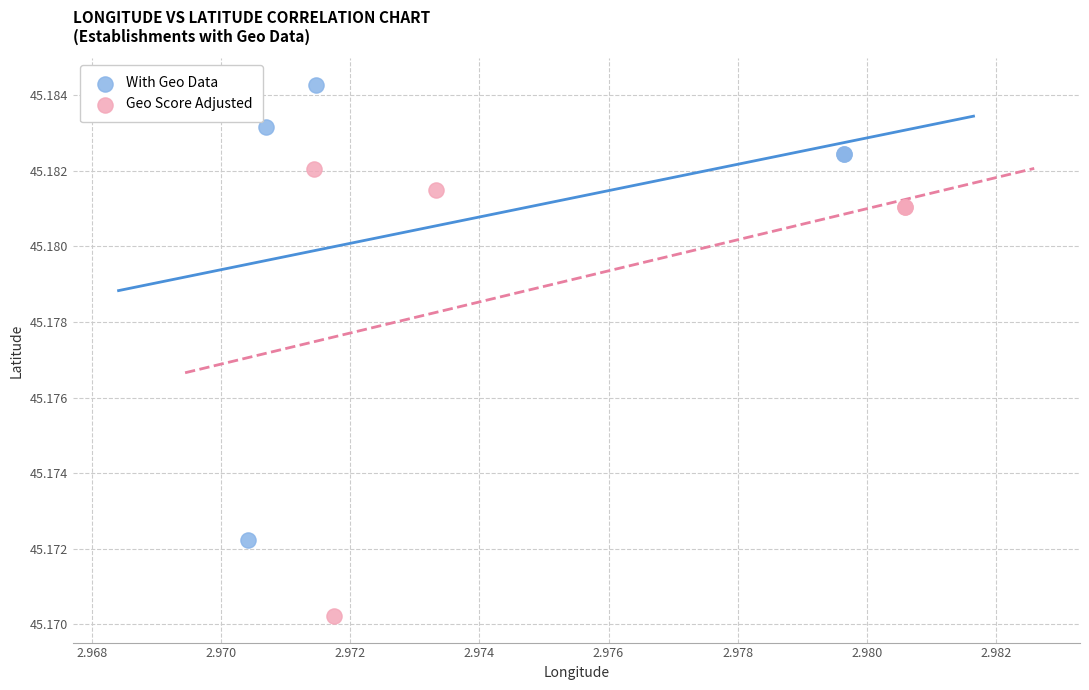

What are all the series names shown in the legend?

With Geo Data, Geo Score Adjusted